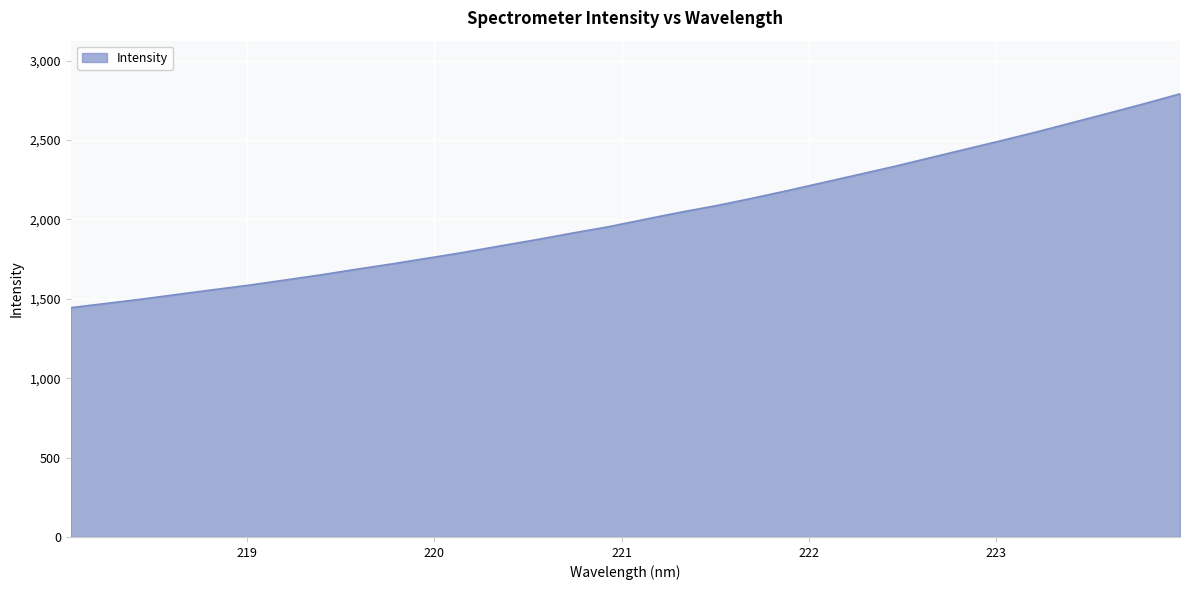

What is the greatest value displayed?

2790.2